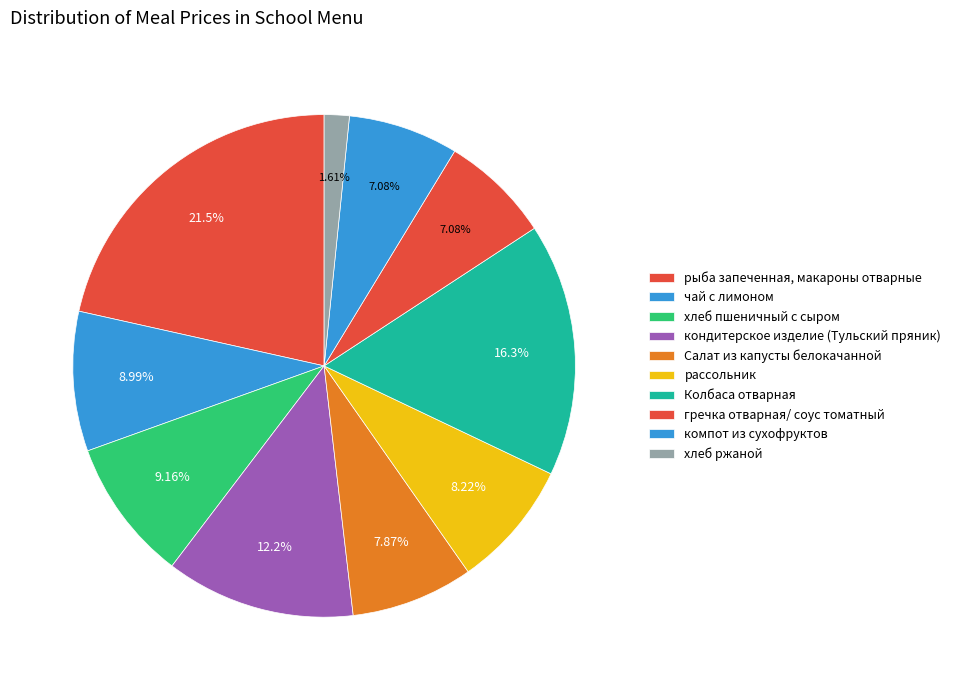

True or false: гречка отварная/ соус томатный accounts for 7% of the total.

True